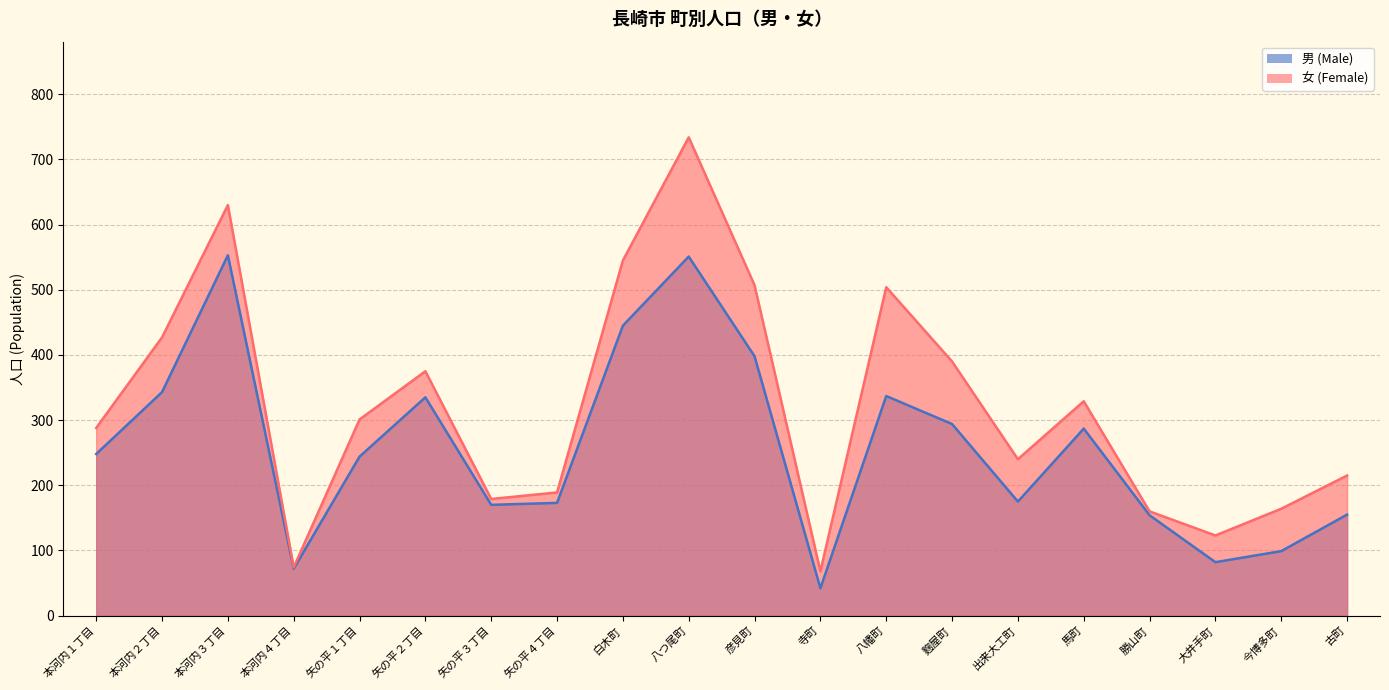

Is the value of 男 (Male) at 八幡町 greater than the value of 女 (Female) at 八つ尾町?

No